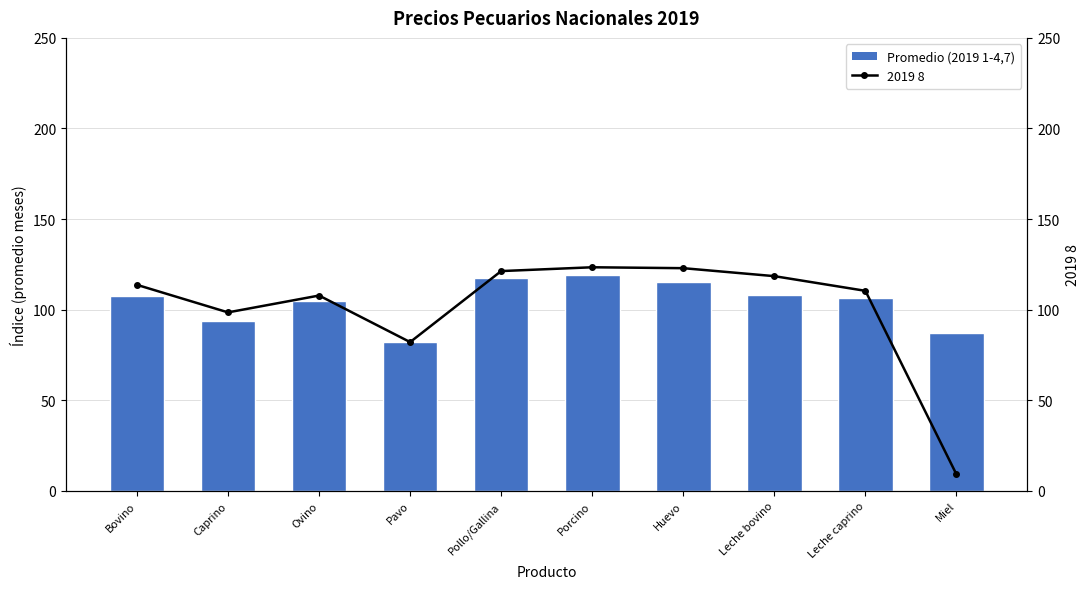

At which label does Promedio (2019 1-4,7) first exceed 107?

Bovino